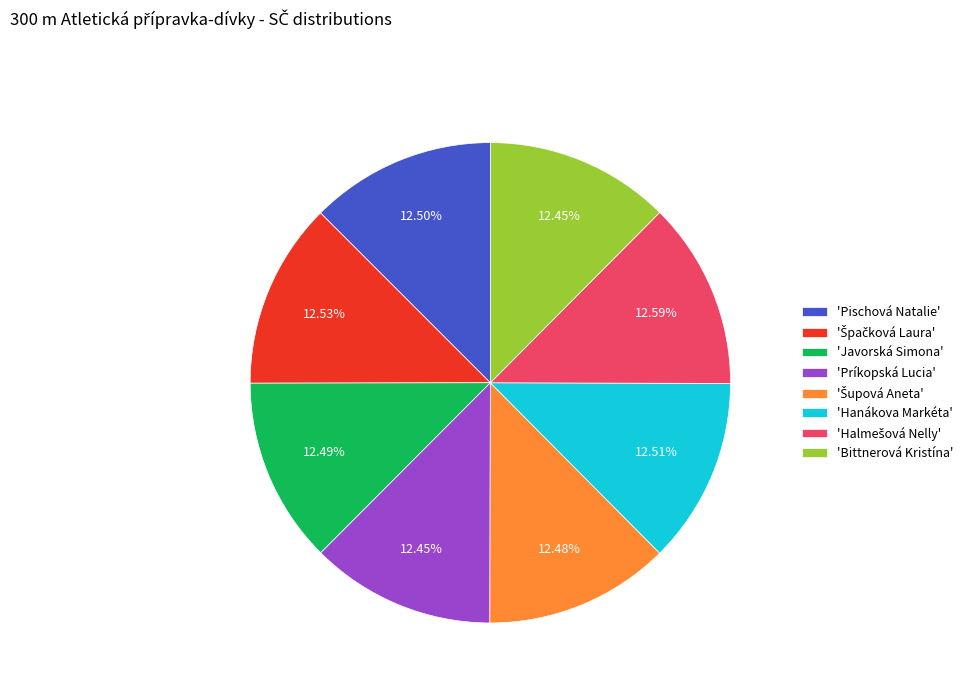

Does 'Javorská Simona' account for over 50% of the chart?

No